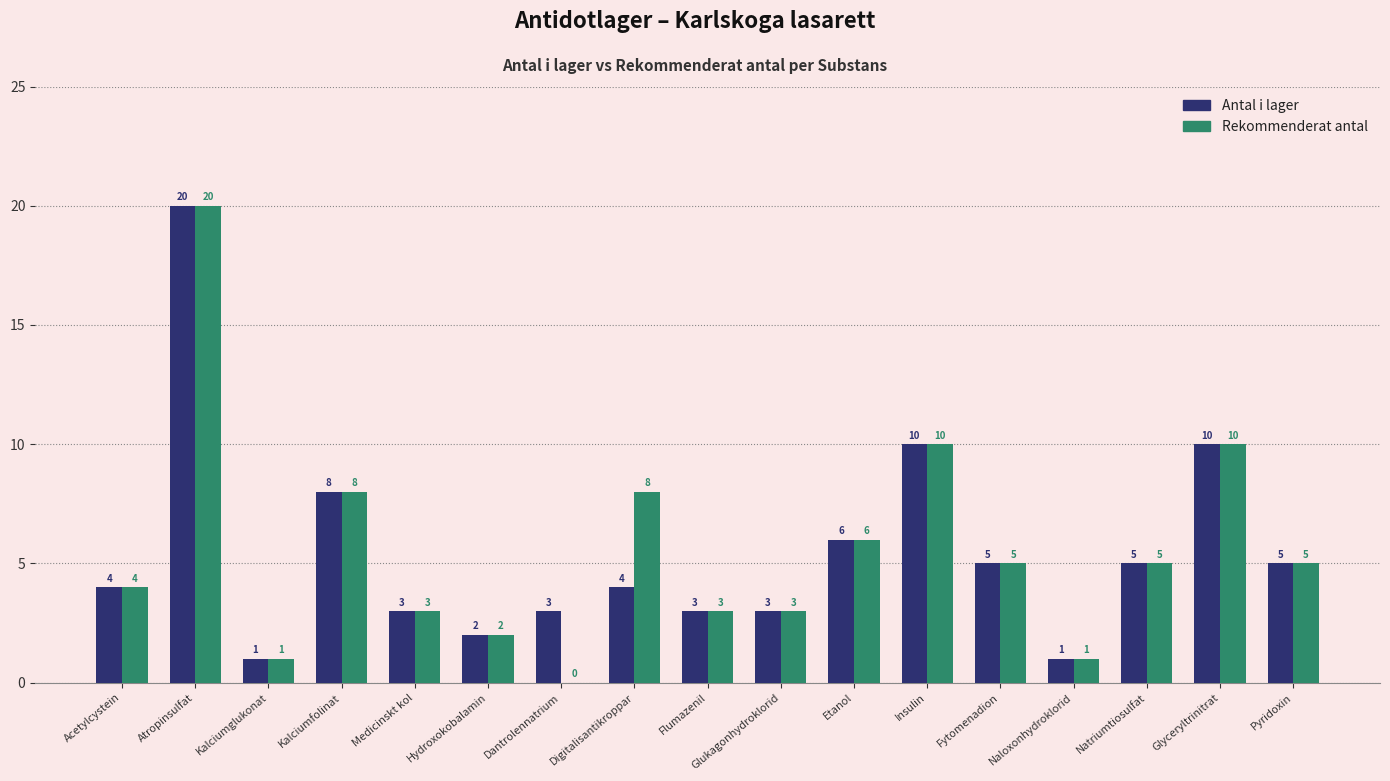

What is the maximum value shown in the chart?

20